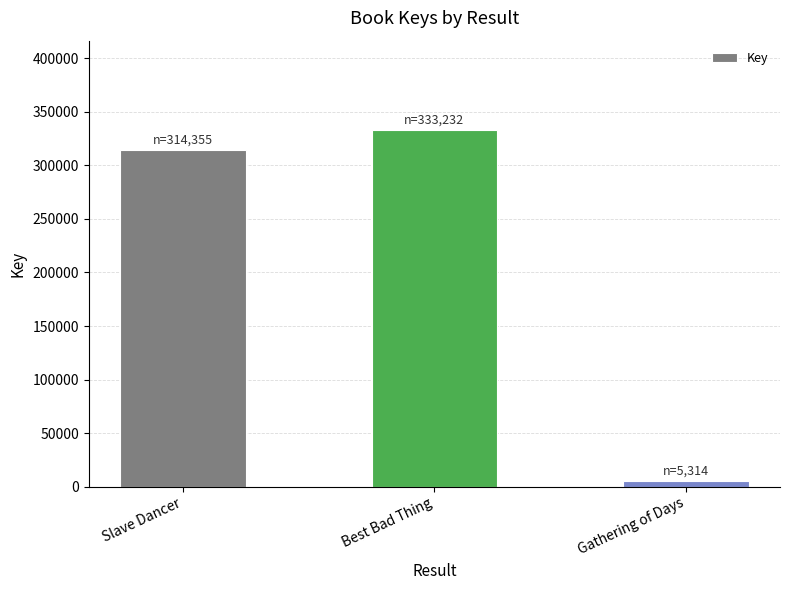

What is the maximum value shown in the chart?

333232